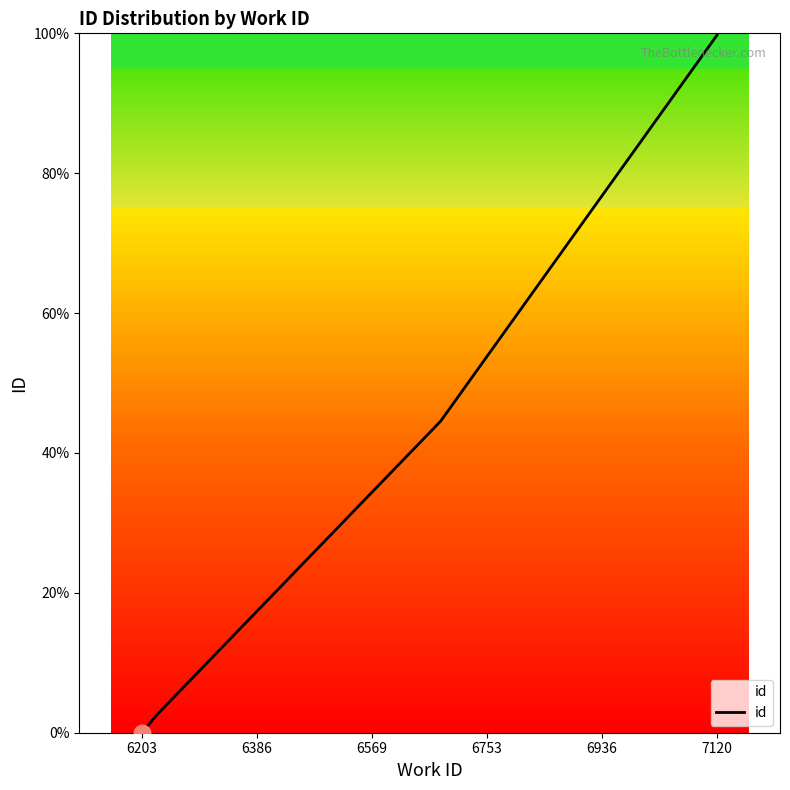

Is this an area chart (filled region under the line)?

No